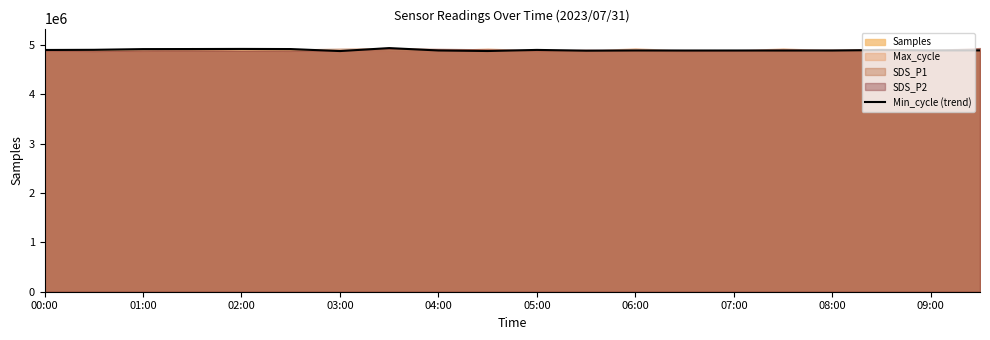

Is it true that Min_cycle (trend) equals 2348955 at 01:00?

False